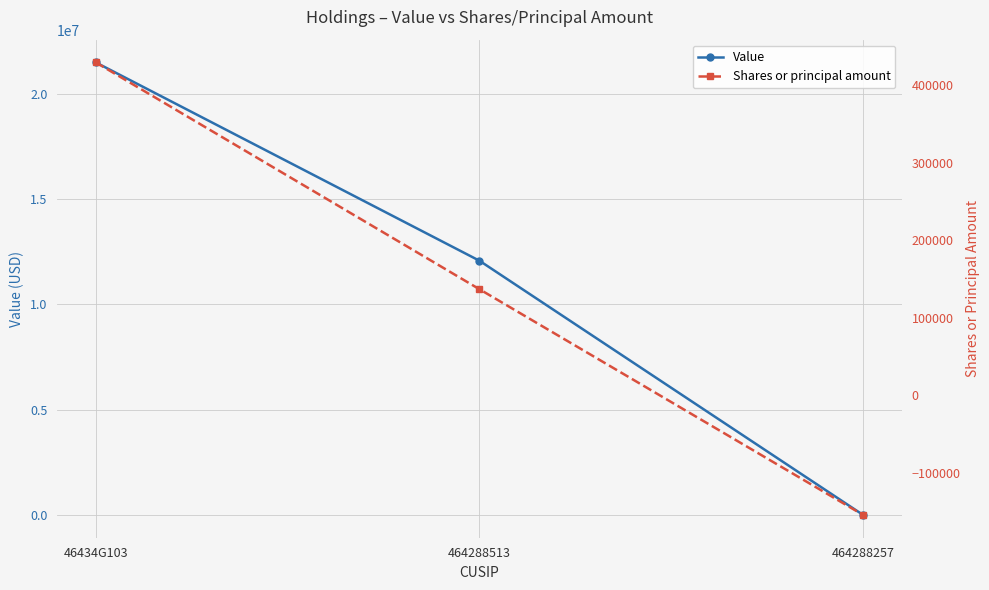

Count the number of categories in the chart.

3